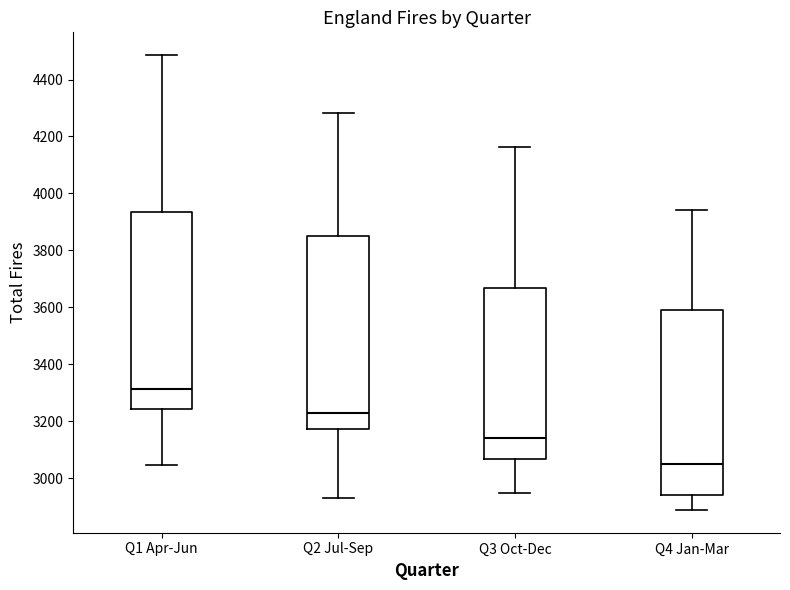

Where does the lower whisker of the box for Q2 Jul-Sep end on the y-axis? The values are not printed on the chart, so give them approximately, as read against the axis.

2940